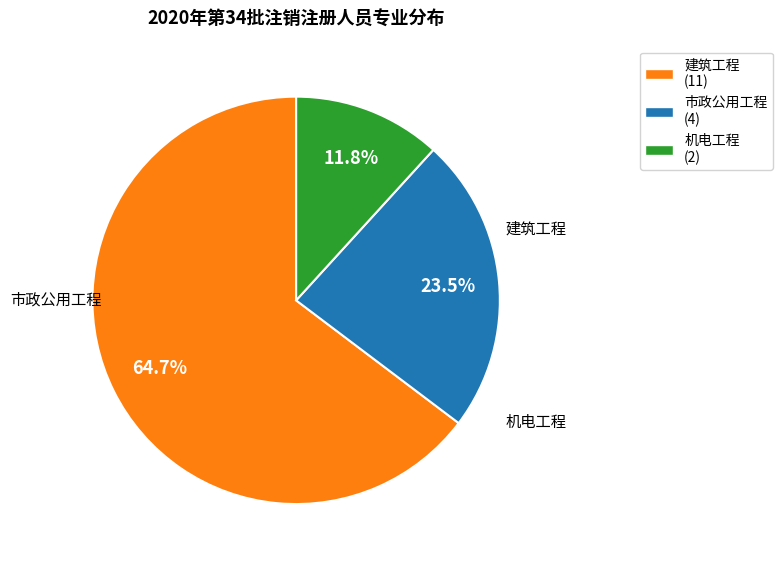

Does any single category account for the majority?

Yes